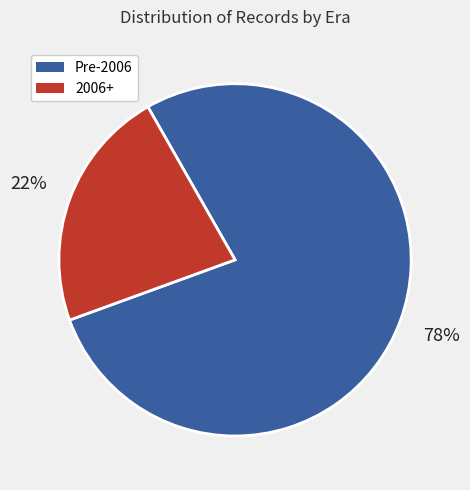

Does any single category account for the majority?

Yes